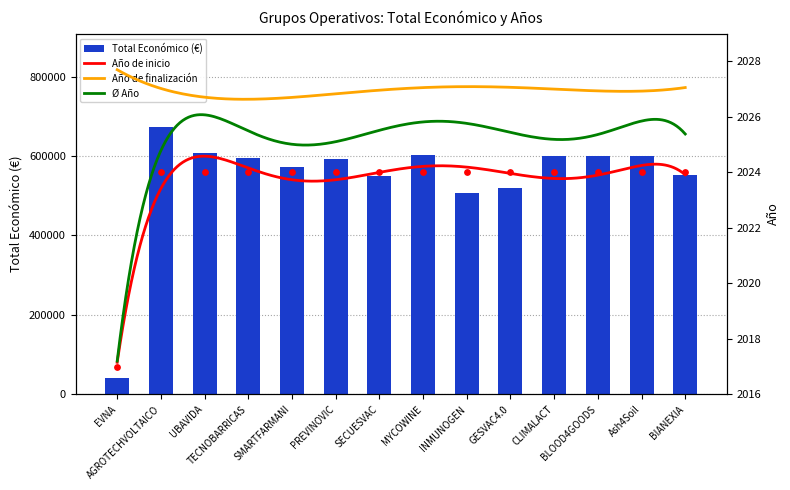

Which series contains the lowest Y value?

Año de inicio